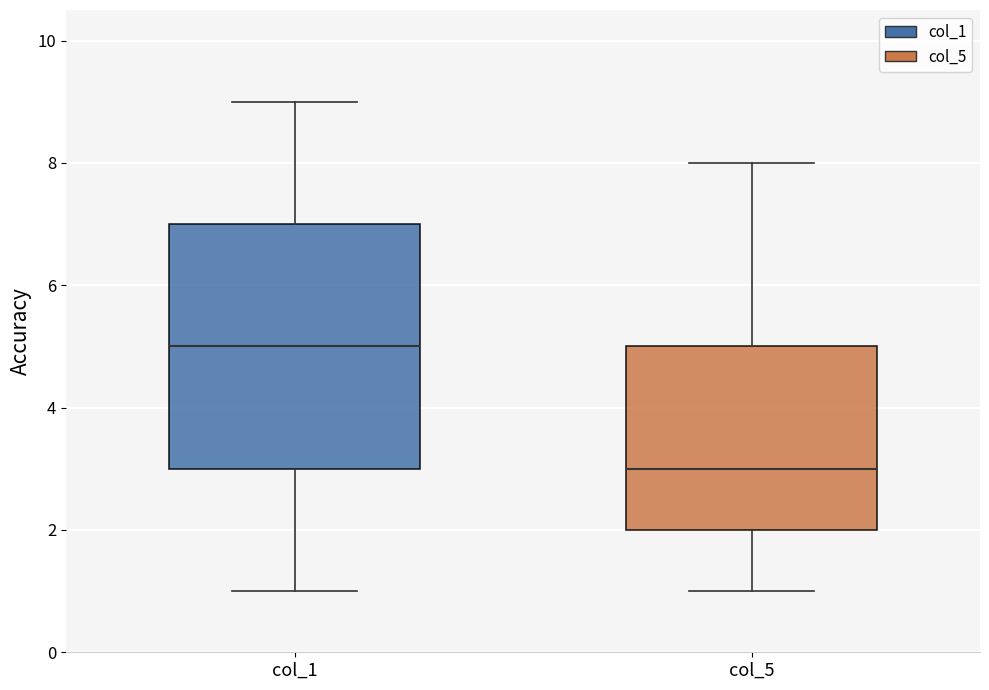

Where is the lower edge of the box for col_1 on the y-axis? The values are not printed on the chart, so give them approximately, as read against the axis.

3